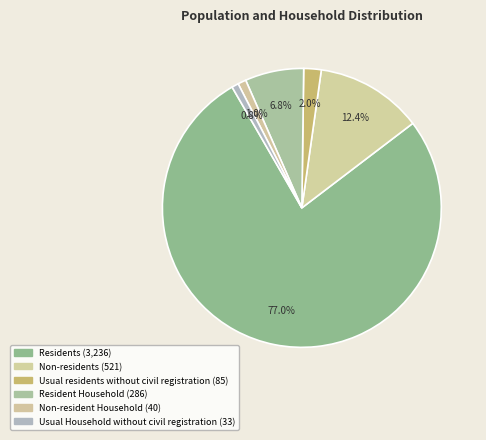

Count the number of slices in the pie.

6